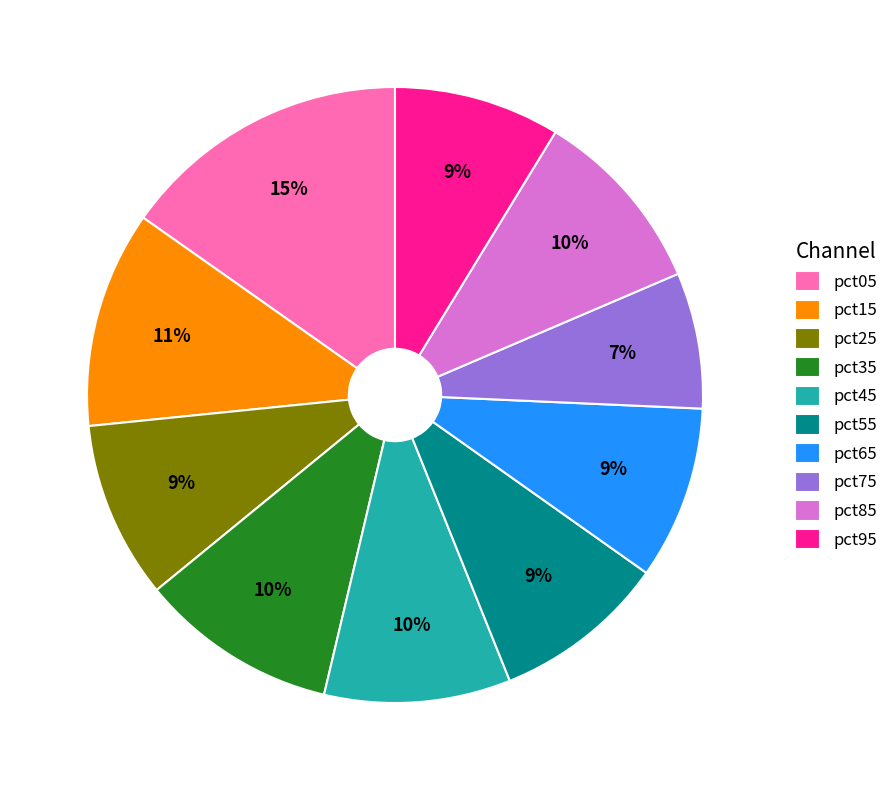

What percentage is the pct25 slice, to the nearest percent?

9%